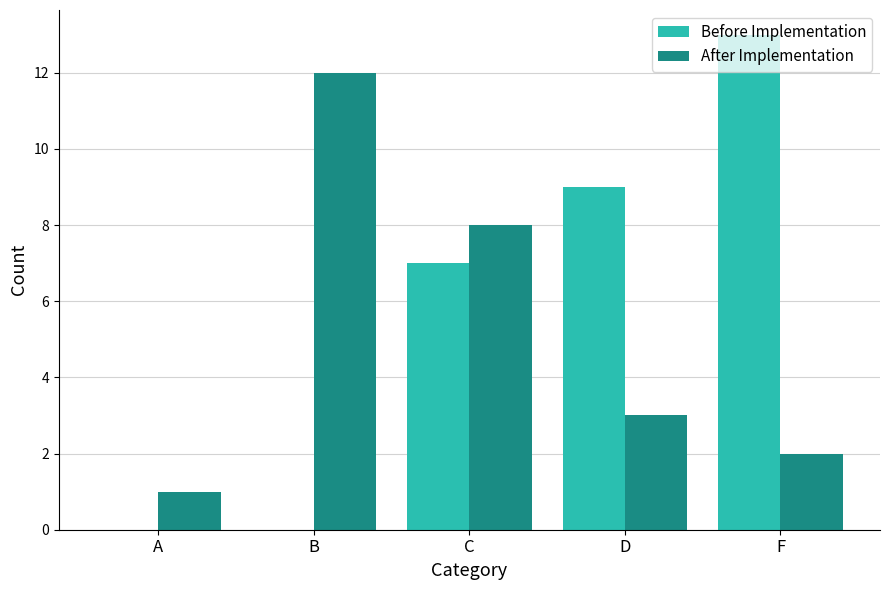

What are all the series names shown in the legend?

Before Implementation, After Implementation